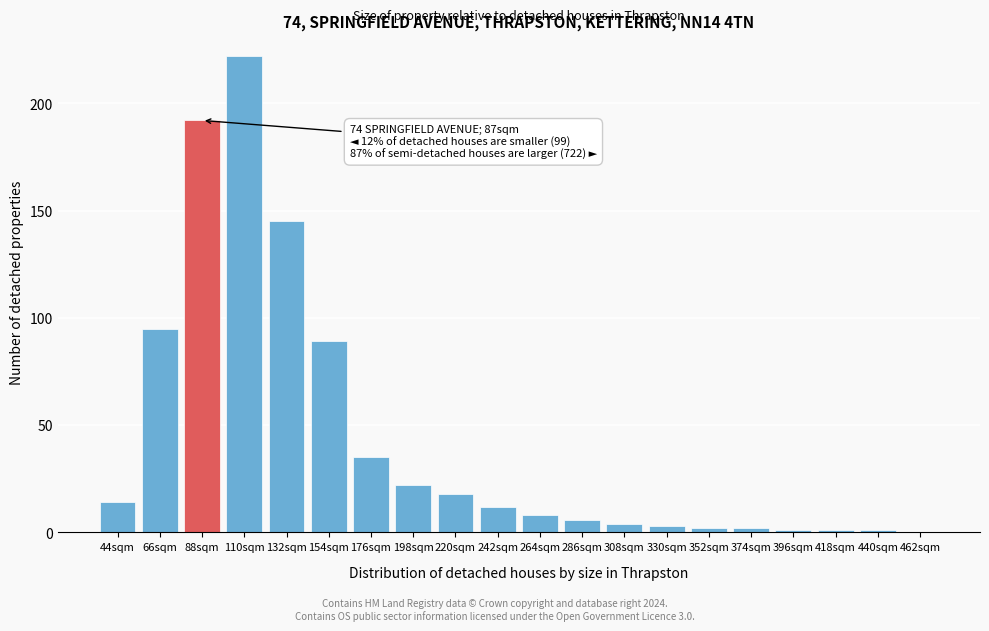

Reading left to right, what are all the values shown in this chart?

44sqm=14	66sqm=95	88sqm=192	110sqm=222	132sqm=145	154sqm=89	176sqm=35	198sqm=22	220sqm=18	242sqm=12	264sqm=8	286sqm=6	308sqm=4	330sqm=3	352sqm=2	374sqm=2	396sqm=1	418sqm=1	440sqm=1	462sqm=0